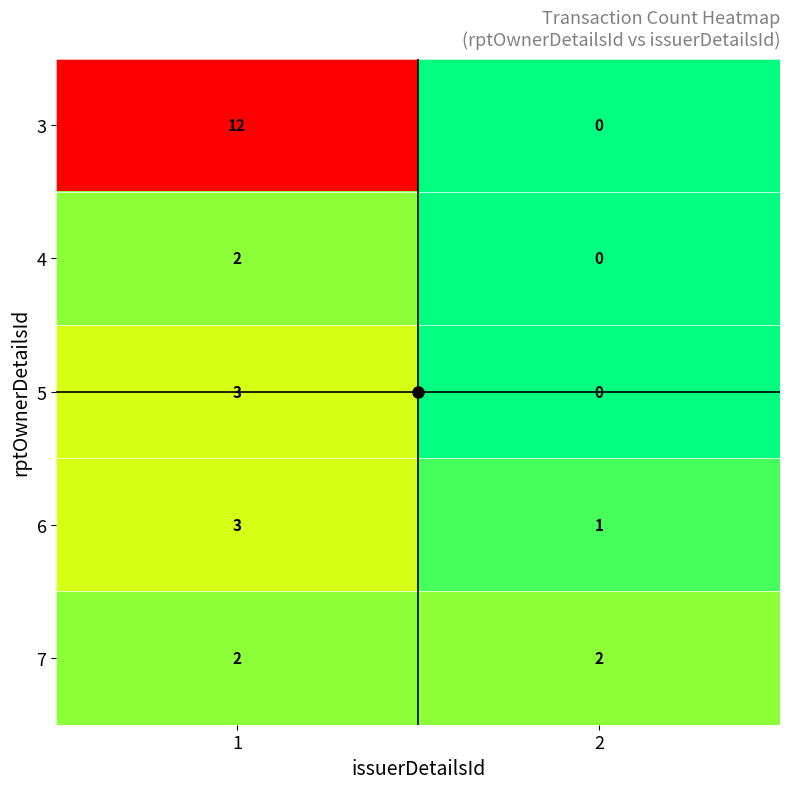

The 7 series shows 1 at 1. True or false?

False